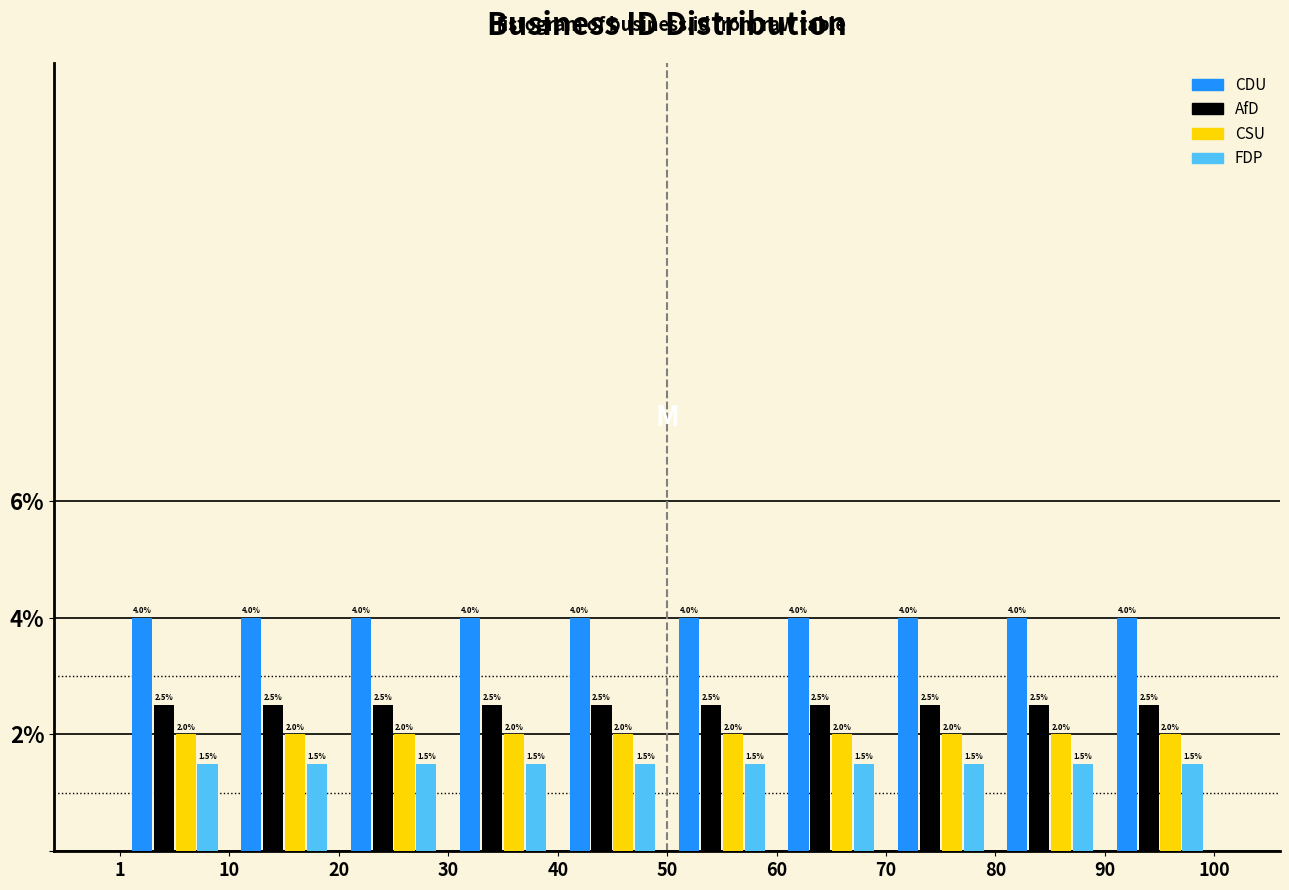

Reading left to right, list every range on the x-axis with the height of the bar of each series over it.

1 to 10: CDU=4.0	AfD=2.5	CSU=2.0	FDP=1.5
10 to 20: CDU=4.0	AfD=2.5	CSU=2.0	FDP=1.5
20 to 30: CDU=4.0	AfD=2.5	CSU=2.0	FDP=1.5
30 to 40: CDU=4.0	AfD=2.5	CSU=2.0	FDP=1.5
40 to 50: CDU=4.0	AfD=2.5	CSU=2.0	FDP=1.5
50 to 60: CDU=4.0	AfD=2.5	CSU=2.0	FDP=1.5
60 to 70: CDU=4.0	AfD=2.5	CSU=2.0	FDP=1.5
70 to 80: CDU=4.0	AfD=2.5	CSU=2.0	FDP=1.5
80 to 90: CDU=4.0	AfD=2.5	CSU=2.0	FDP=1.5
90 to 100: CDU=4.0	AfD=2.5	CSU=2.0	FDP=1.5